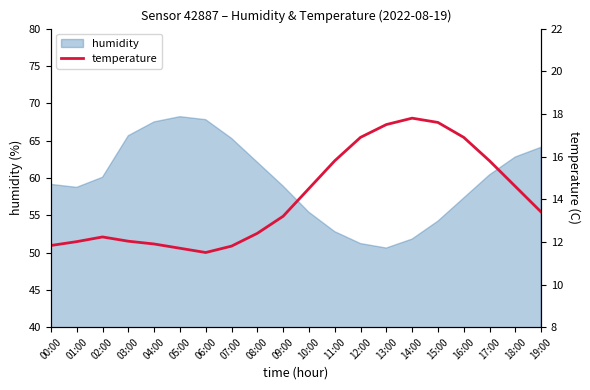

The humidity series shows 59.1 at 00:00. True or false?

True